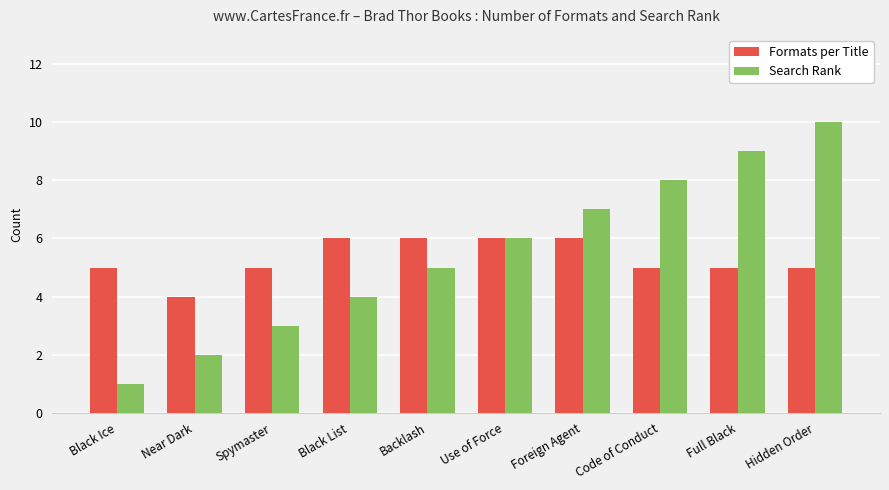

What is the difference between the maximum and minimum values in the Formats per Title series?

2